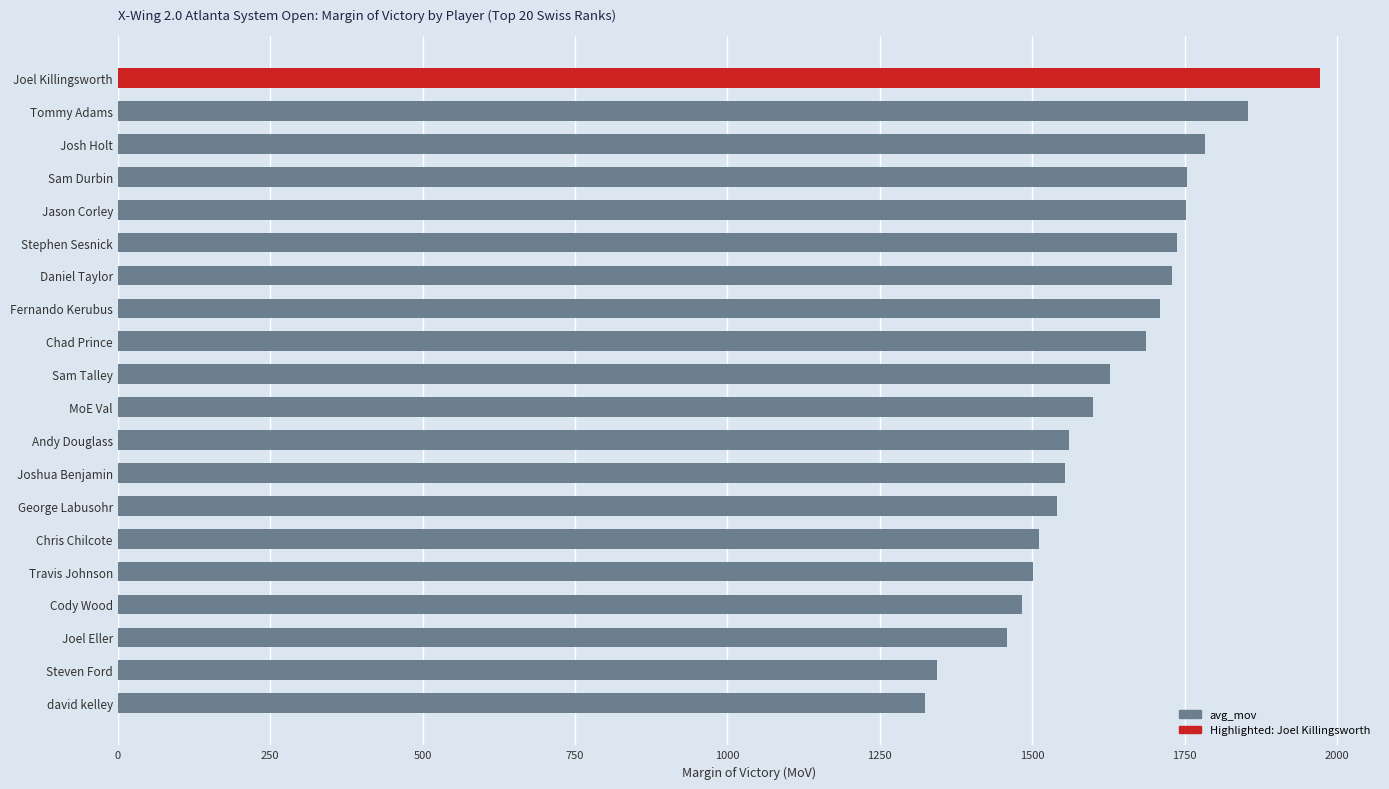

What is the label of the 18th bar from the top?

Joel Eller